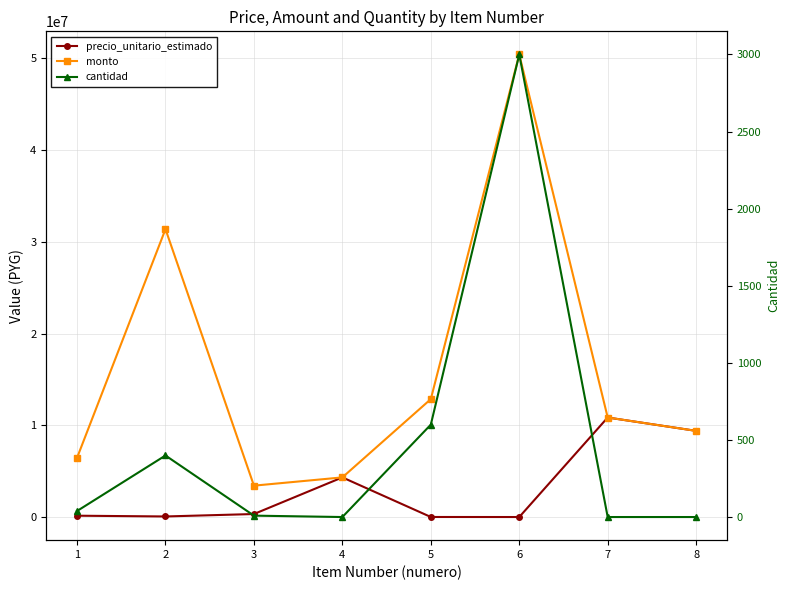

What value does the monto series have at 4, to the nearest 50?

4335850